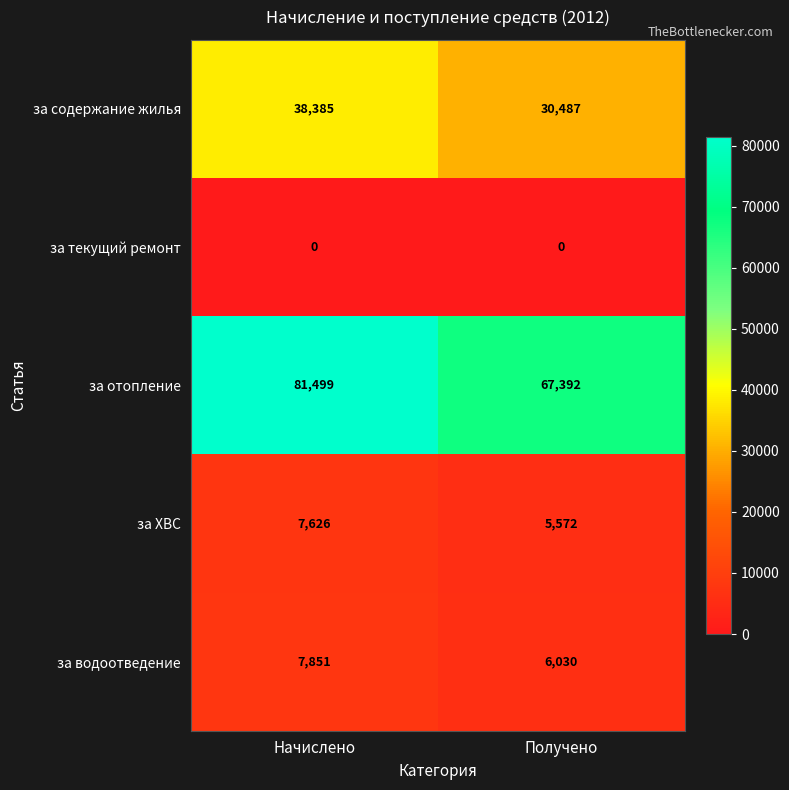

What is the sum of the за ХВС values at Начислено and Получено?

13198